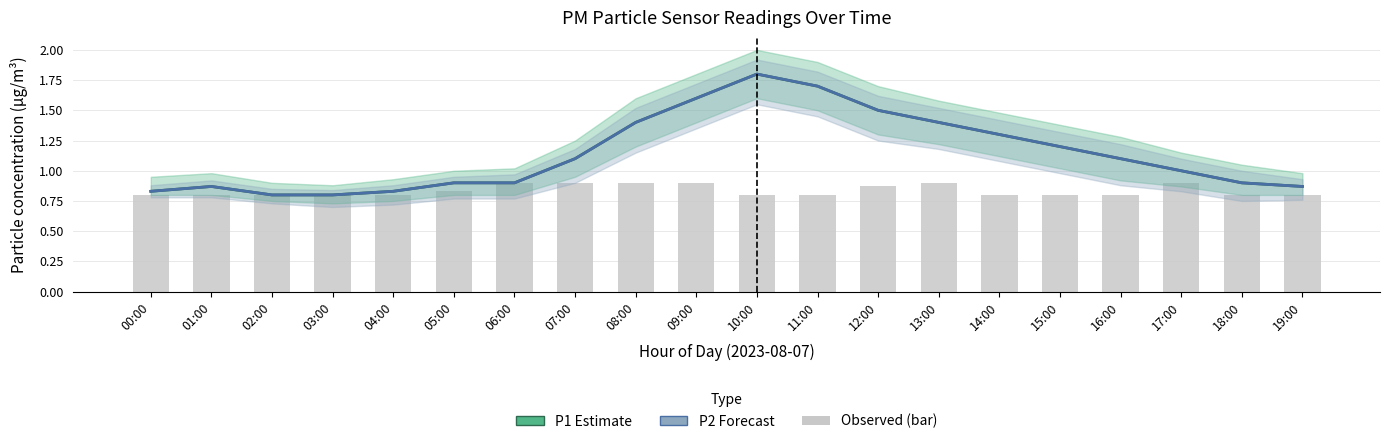

Are the bars horizontal?

No